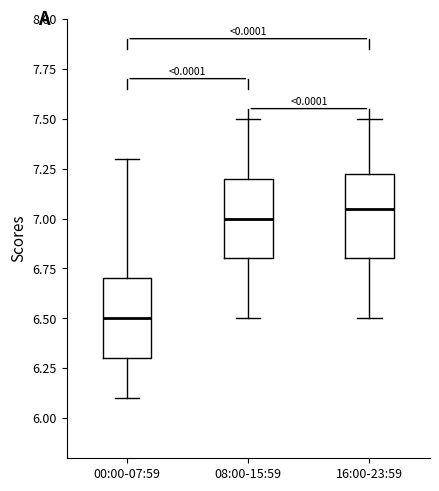

Reading left to right, transcribe this box plot: for each box, give where its median line is, the range the box spans, and where its two whiskers end, as read against the y-axis. The values are not printed on the chart, so give them approximately, as read against the axis.

00:00-07:59: median 6.50, box 6.30 to 6.70, whiskers 6.10 to 7.30
08:00-15:59: median 7.00, box 6.80 to 7.20, whiskers 6.50 to 7.50
16:00-23:59: median 7.05, box 6.80 to 7.25, whiskers 6.50 to 7.50